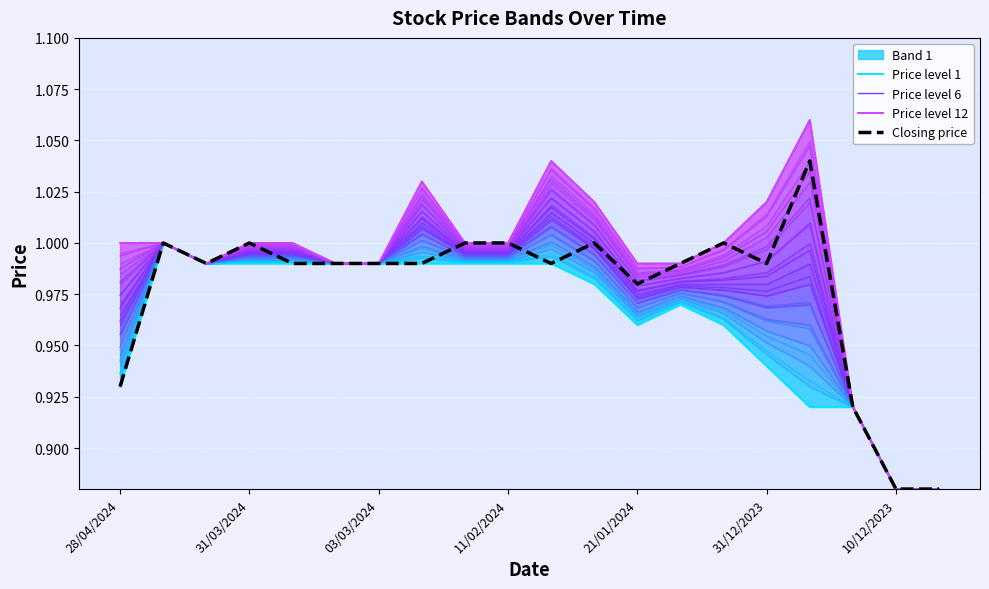

Is it true that Closing price equals 1.0 at 11/02/2024?

True